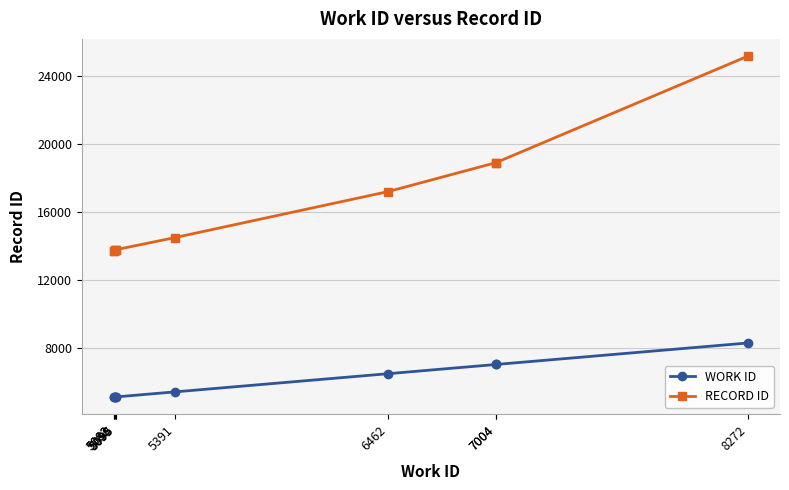

What is the difference between the highest and lowest values at 5095?

8671